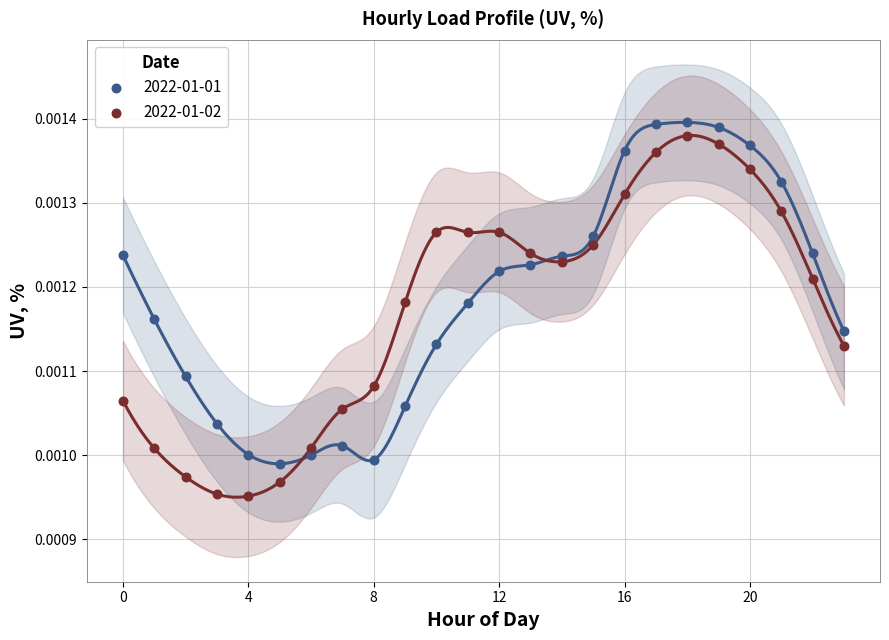

What are all the series names shown in the legend?

2022-01-01, 2022-01-02